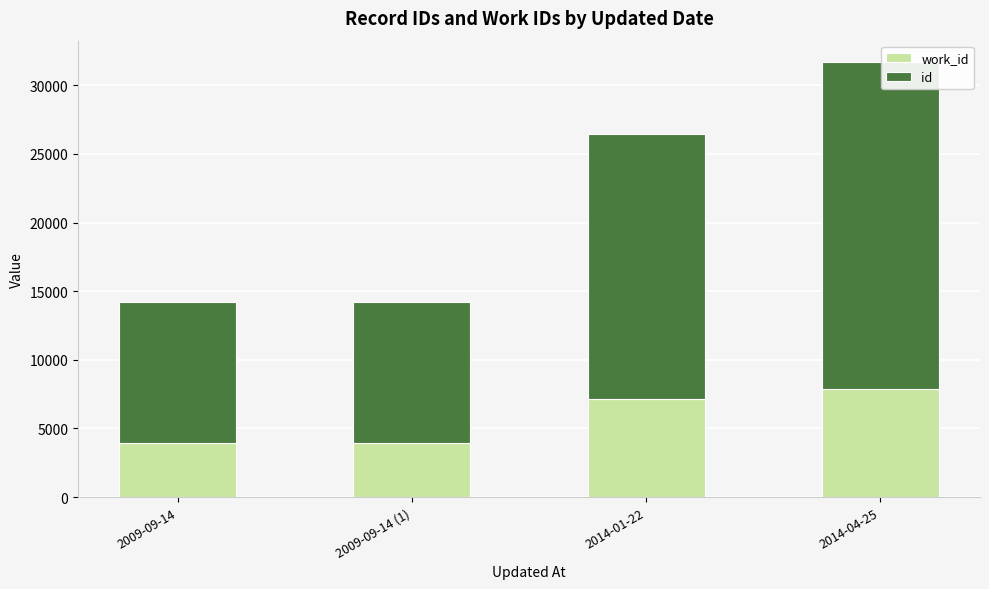

What is the total value across all series at 2009-09-14 (1)?

14233